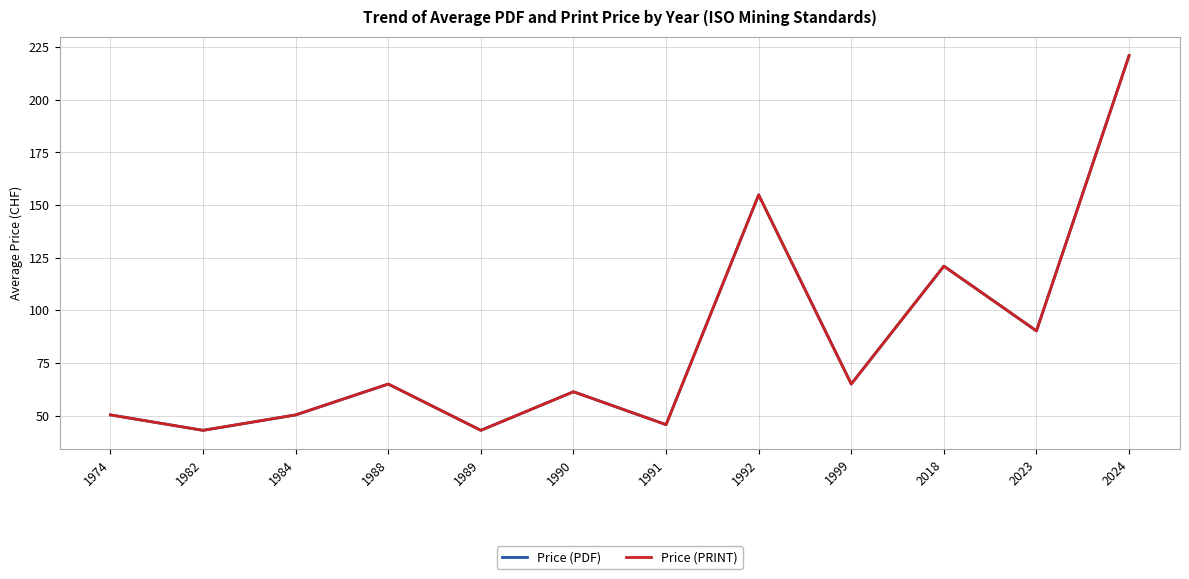

Which label corresponds to the smallest value in the chart?

1982